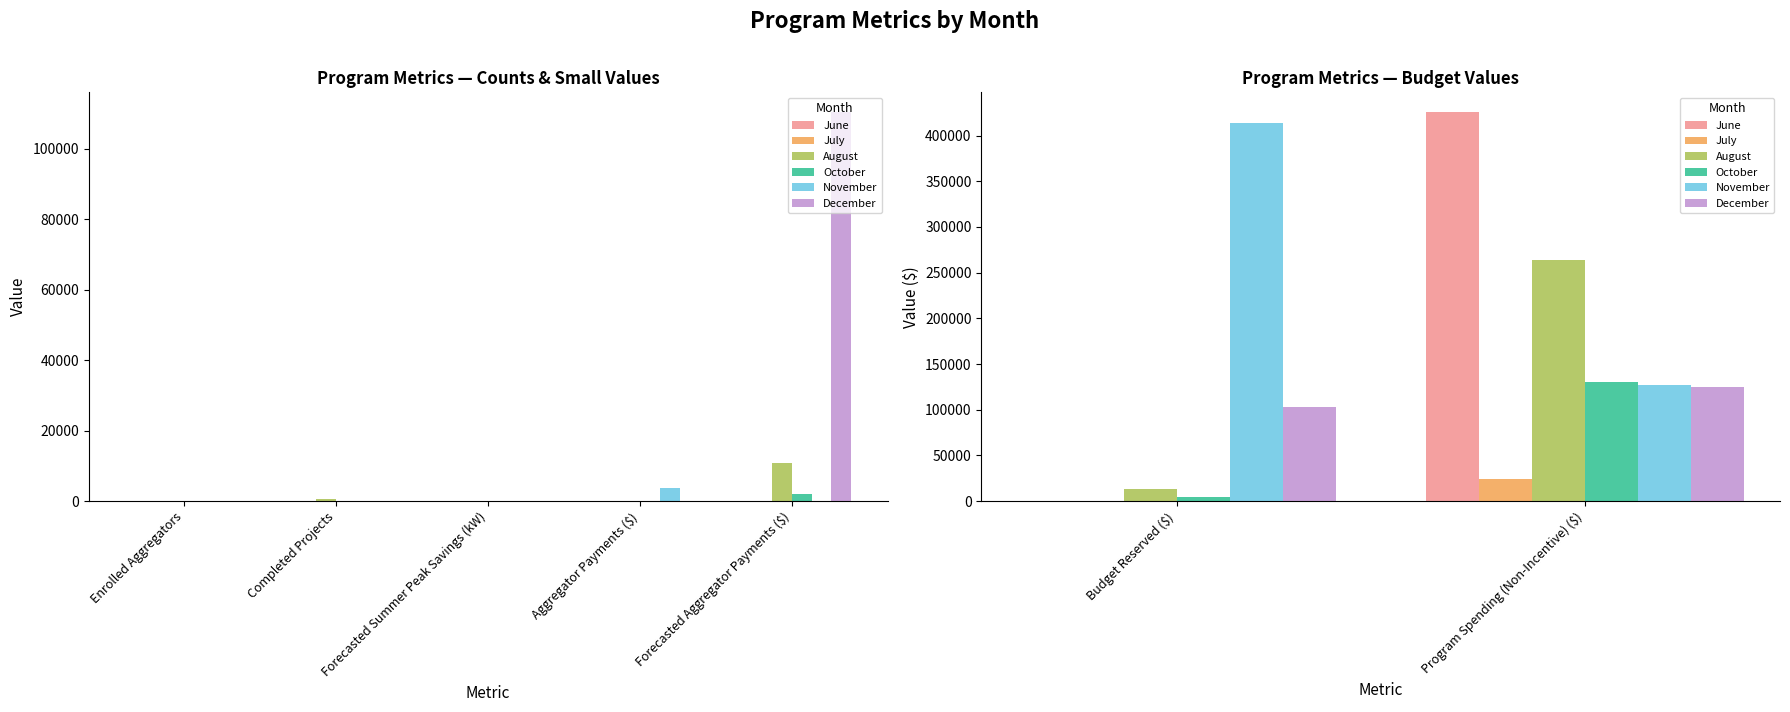

How many bars are there in each group?

6